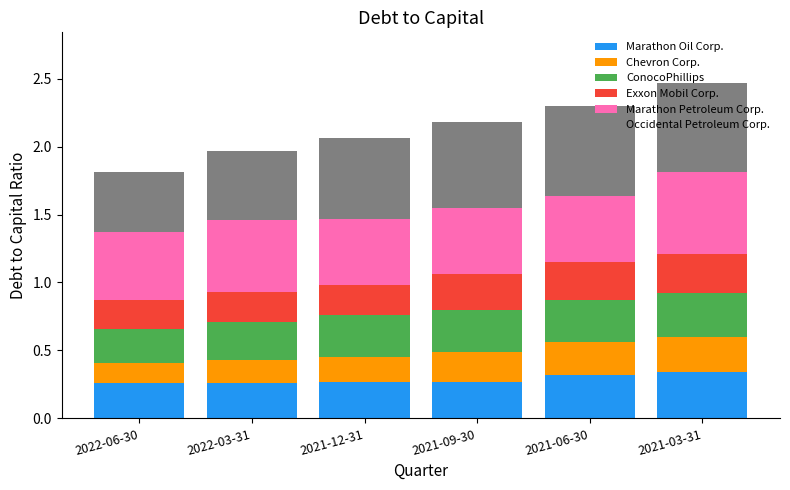

What is the total value across all series at 2021-12-31?

2.1